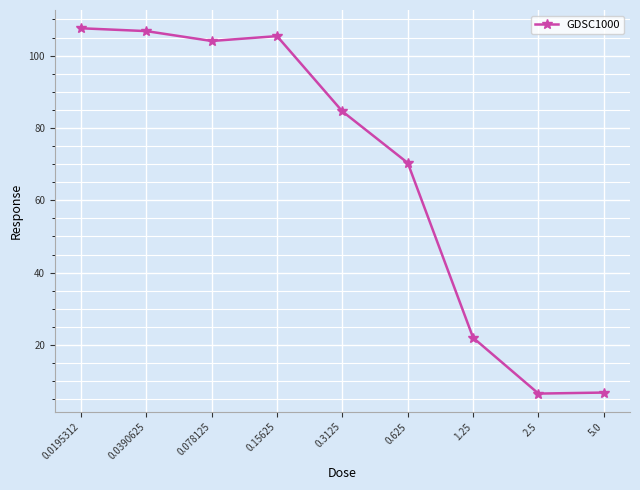

True or false: there are more than 2 points higher than both neighbors.

False